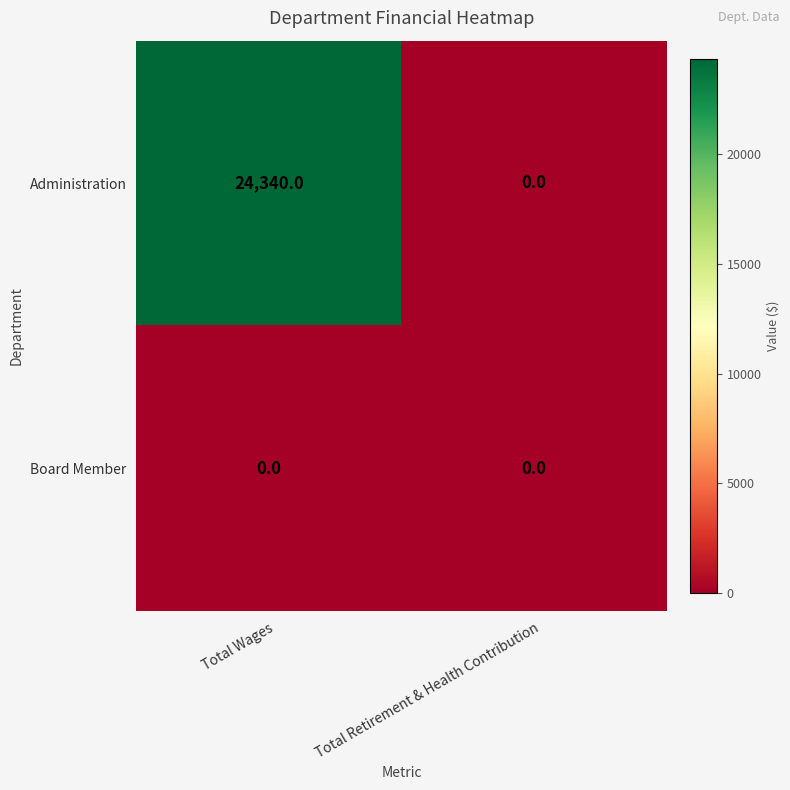

Which category has the highest value across all series?

Total Wages